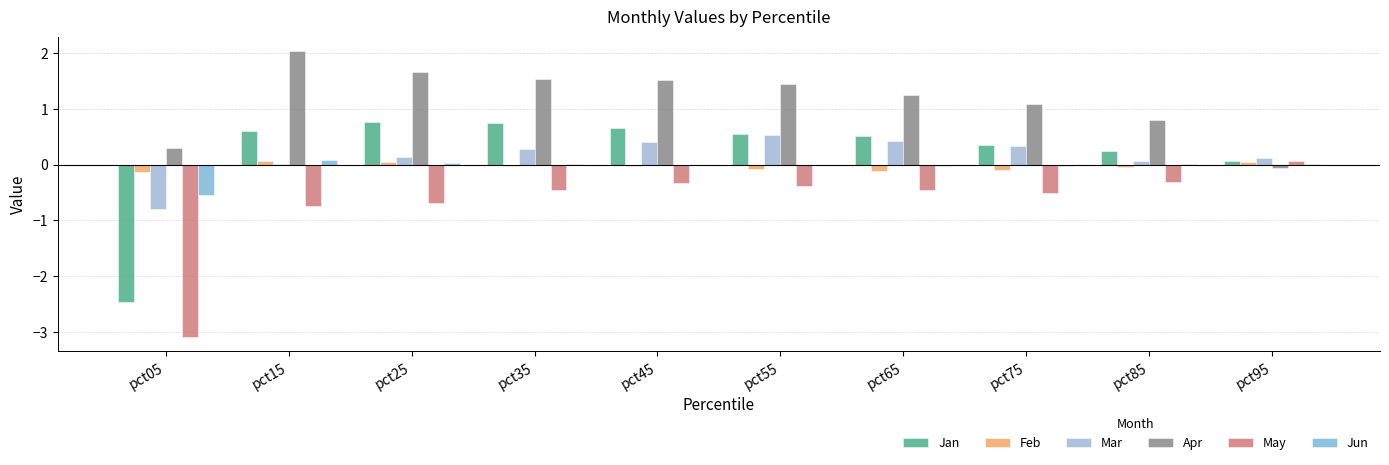

Reading left to right, transcribe all the data shown in this chart.

Jan: pct05=-2.5	pct15=0.6	pct25=0.8	pct35=0.7	pct45=0.7	pct55=0.5	pct65=0.5	pct75=0.4	pct85=0.2	pct95=0.1
Feb: pct05=-0.1	pct15=0.1	pct25=0.1	pct35=-0.0	pct45=-0.0	pct55=-0.1	pct65=-0.1	pct75=-0.1	pct85=-0.0	pct95=0.0
Mar: pct05=-0.8	pct15=0.0	pct25=0.1	pct35=0.3	pct45=0.4	pct55=0.5	pct65=0.4	pct75=0.3	pct85=0.1	pct95=0.1
Apr: pct05=0.3	pct15=2.0	pct25=1.7	pct35=1.5	pct45=1.5	pct55=1.4	pct65=1.3	pct75=1.1	pct85=0.8	pct95=-0.1
May: pct05=-3.1	pct15=-0.7	pct25=-0.7	pct35=-0.5	pct45=-0.3	pct55=-0.4	pct65=-0.5	pct75=-0.5	pct85=-0.3	pct95=0.1
Jun: pct05=-0.5	pct15=0.1	pct25=0.0	pct35=0.0	pct45=0.0	pct55=-0.0	pct65=-0.0	pct75=-0.0	pct85=0.0	pct95=0.0